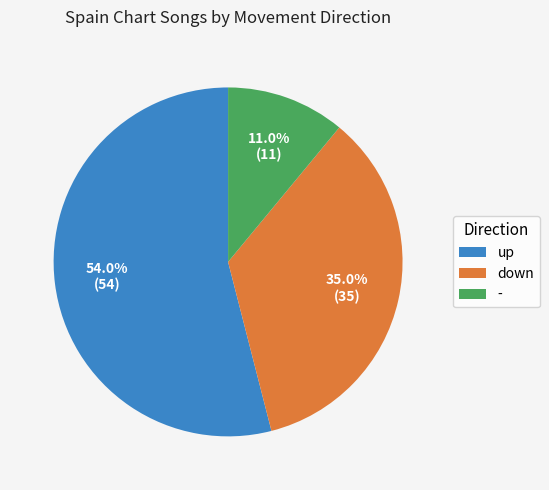

What percentage is the - slice, to the nearest percent?

11%